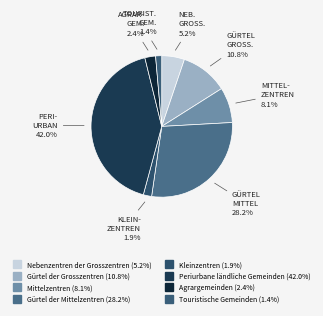

What percentage is the Periurbane ländliche Gemeinden slice, to the nearest percent?

42%